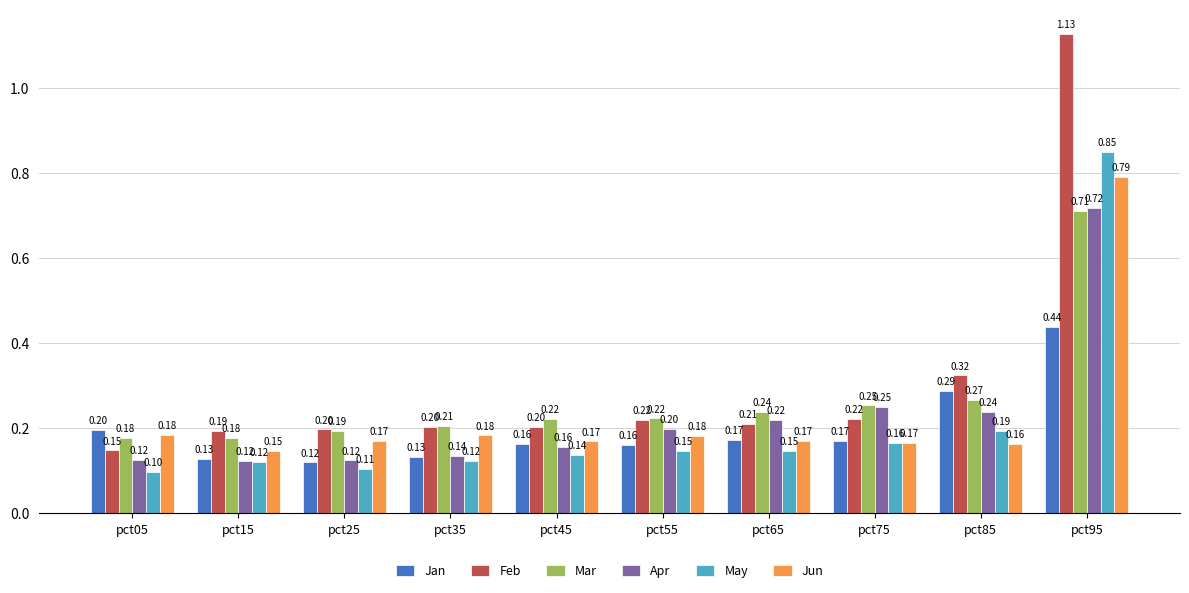

How many groups of bars are there?

10